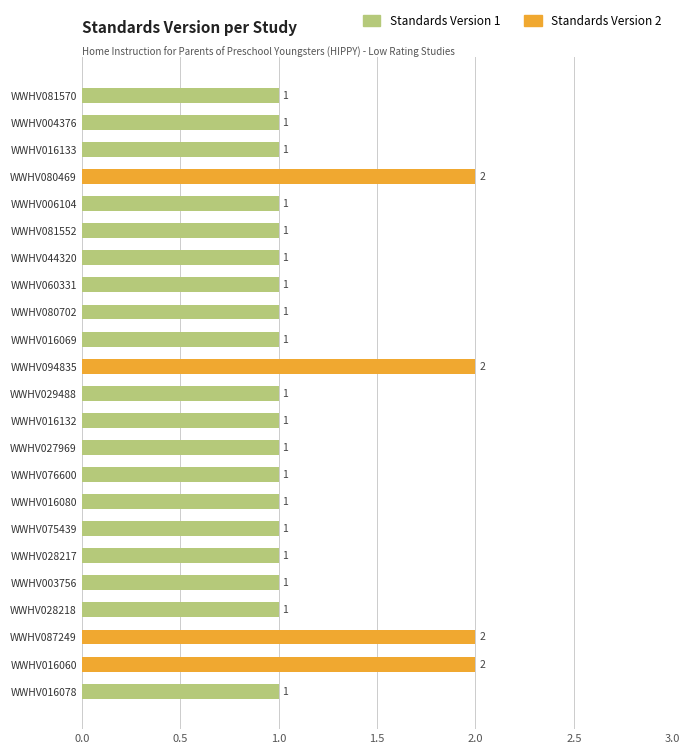

How many values exceed 1?

4